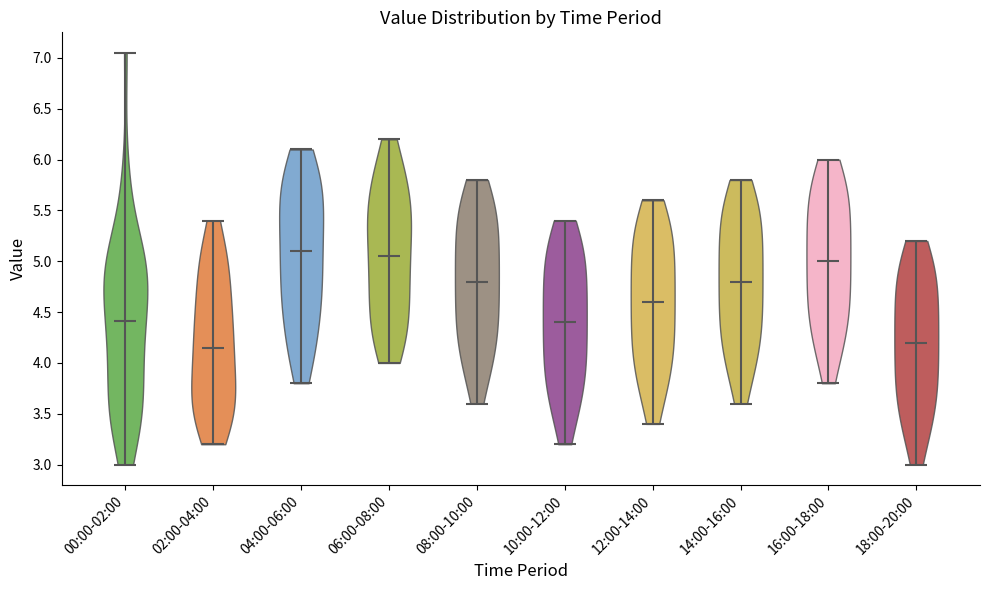

Where does the median line of the violin for 14:00-16:00 sit on the y-axis? The values are not printed on the chart, so give them approximately, as read against the axis.

4.80